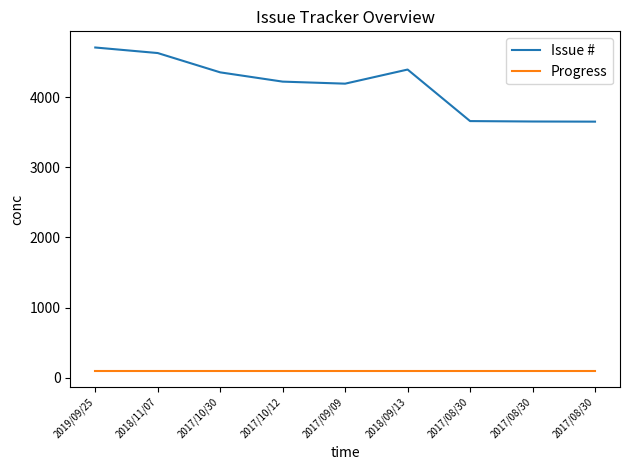

Which series has the largest total across all categories?

Issue #